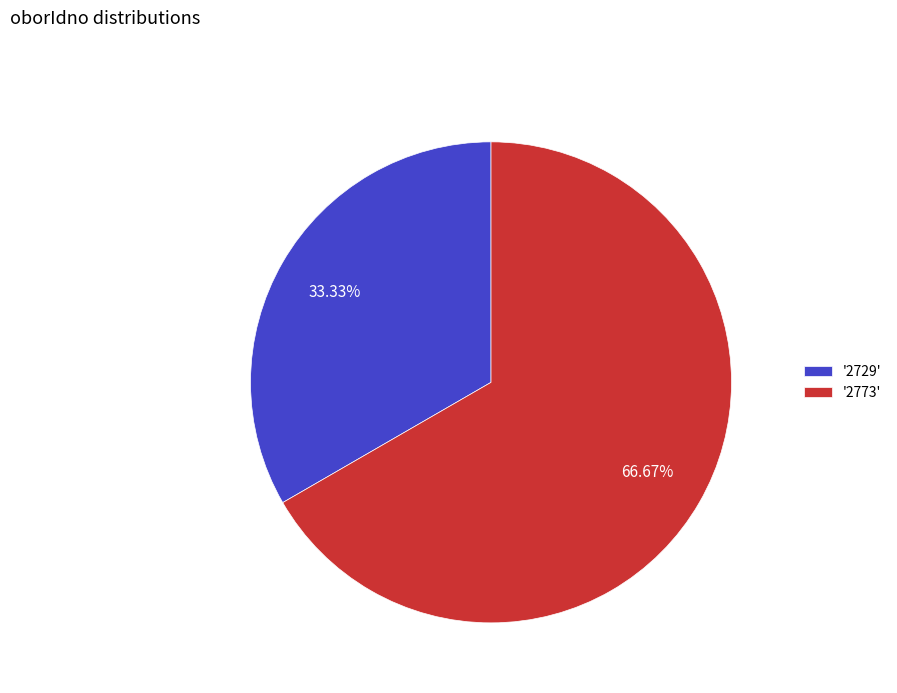

To the nearest percent, what is the difference between the largest and smallest slice percentages?

33%